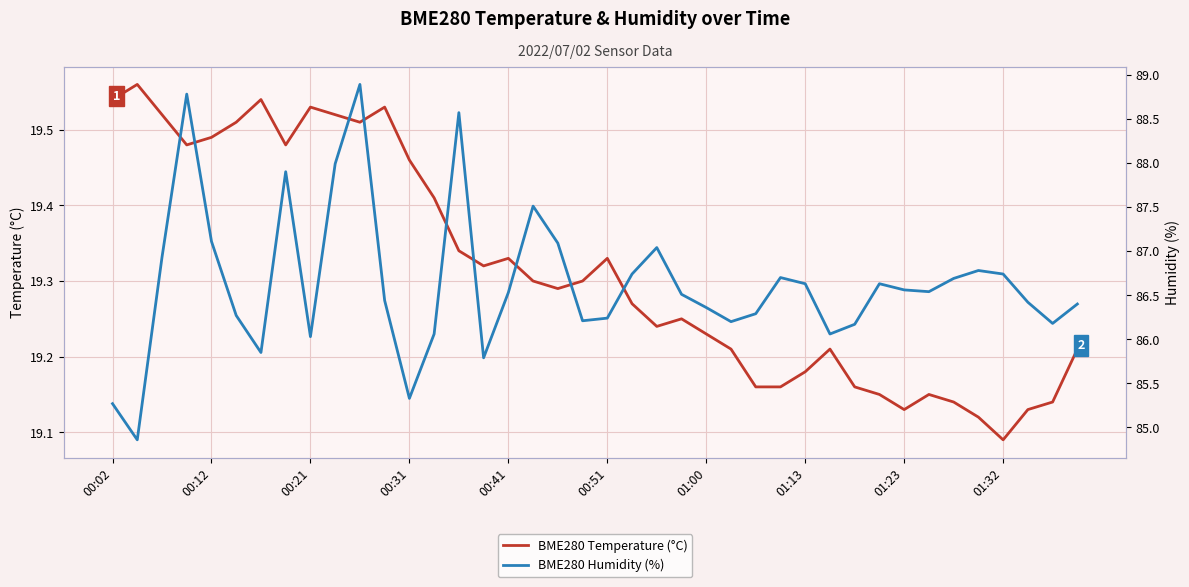

True or false: BME280 Temperature (°C) and BME280 Humidity (%) cross at least once.

False